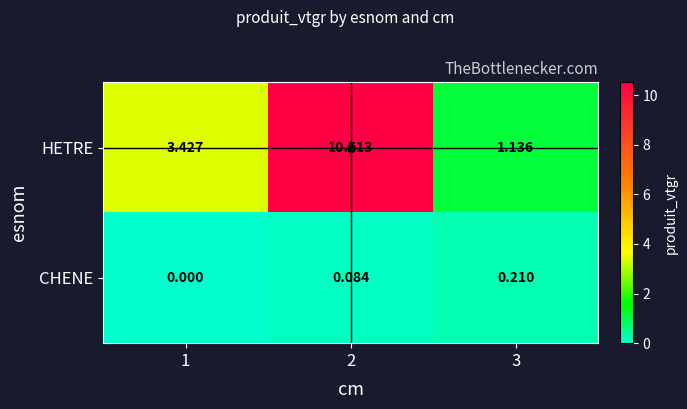

Which series changed the most between 1 and 3?

HETRE